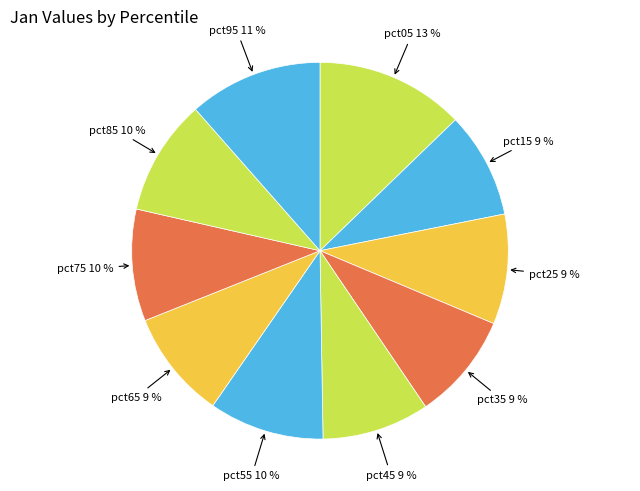

Which category has the biggest portion of the pie?

pct05